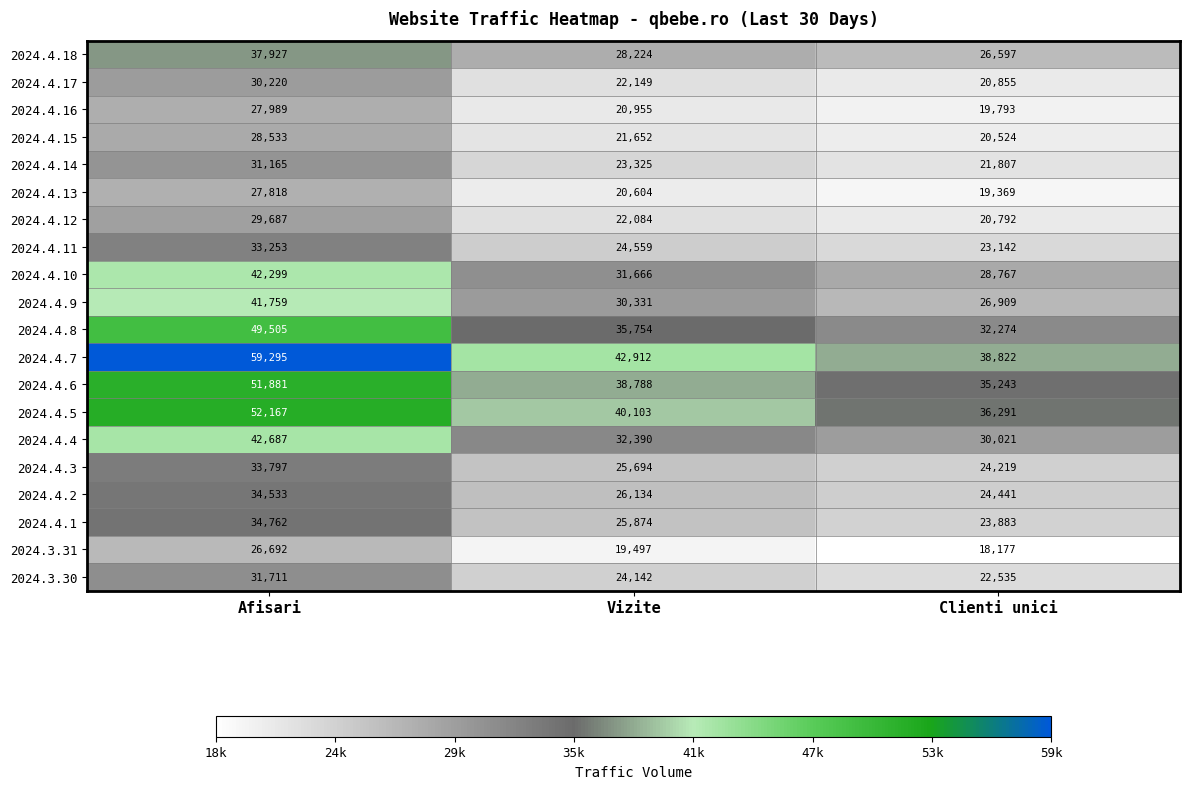

Which series changed the most between Afisari and Vizite?

2024.4.7